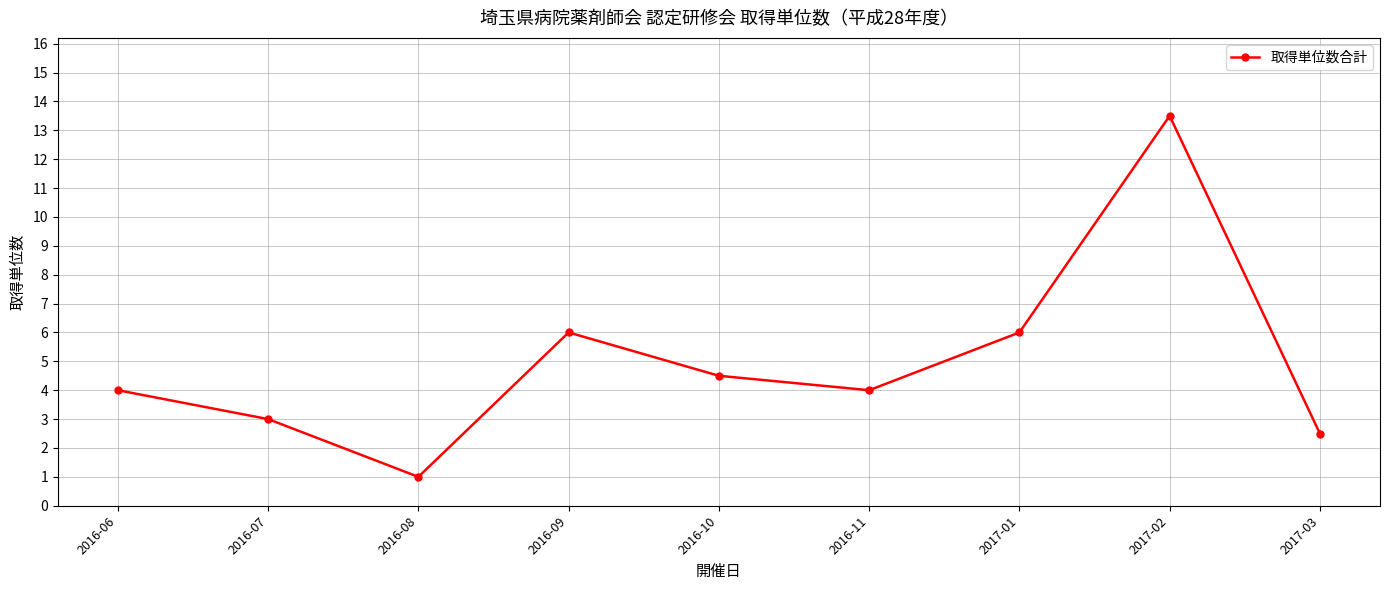

The chart shows a value of 1.9 at 2016-07. True or false?

False